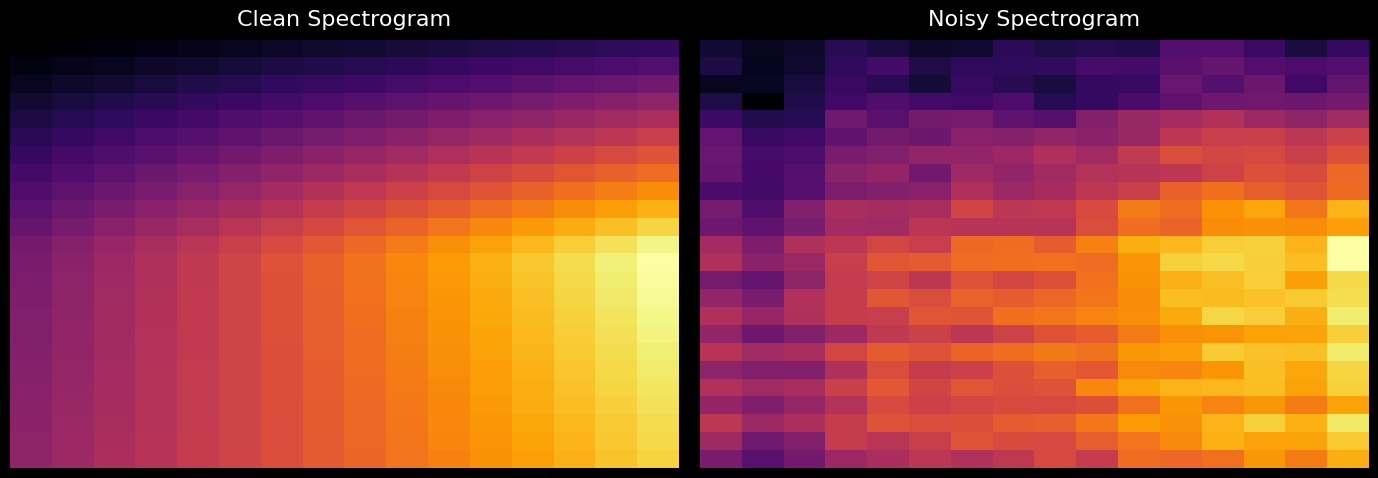

Which category has the highest value across all series?

15